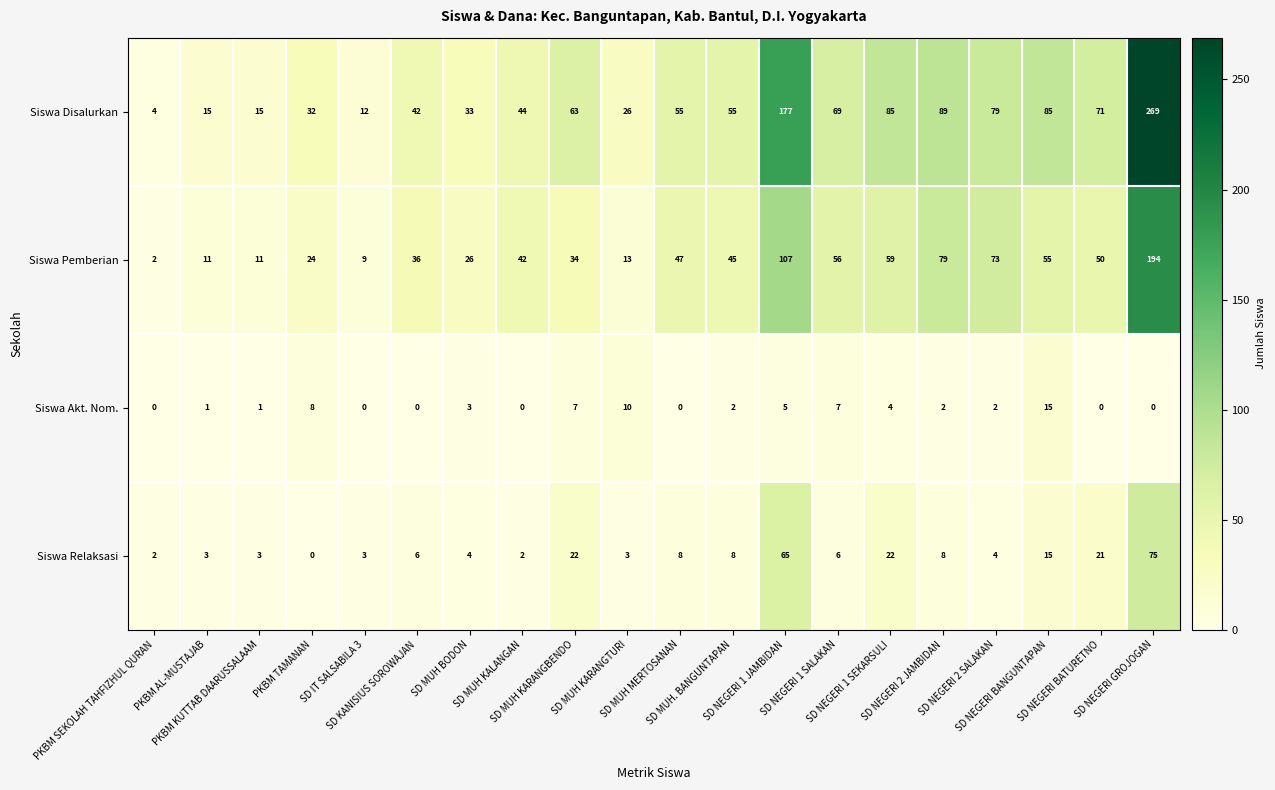

Which series has the largest total across all categories?

Siswa Disalurkan